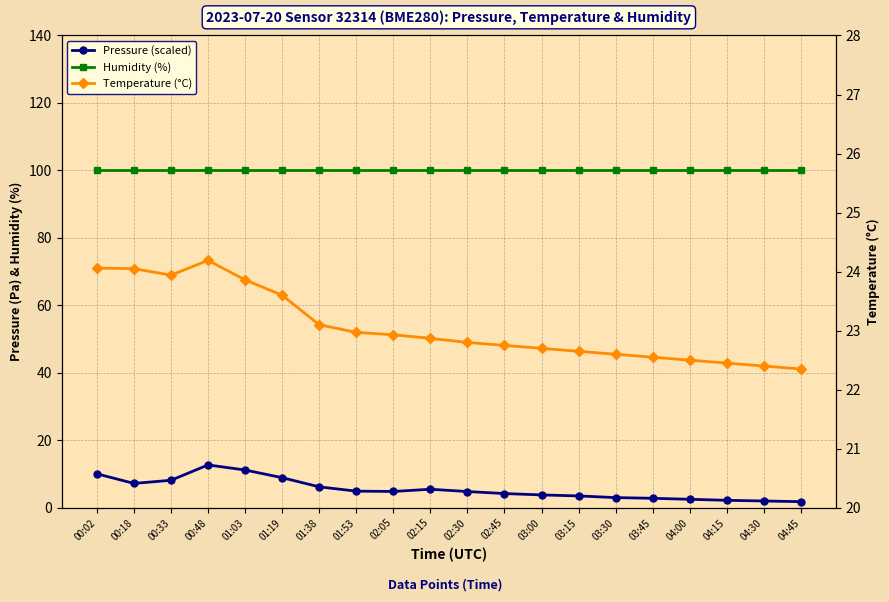

True or false: Humidity (%) and Temperature (°C) intersect in this chart.

False